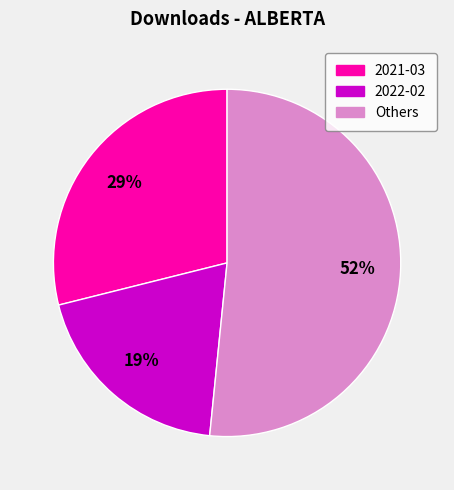

To the nearest percent, what is the average slice percentage?

33%